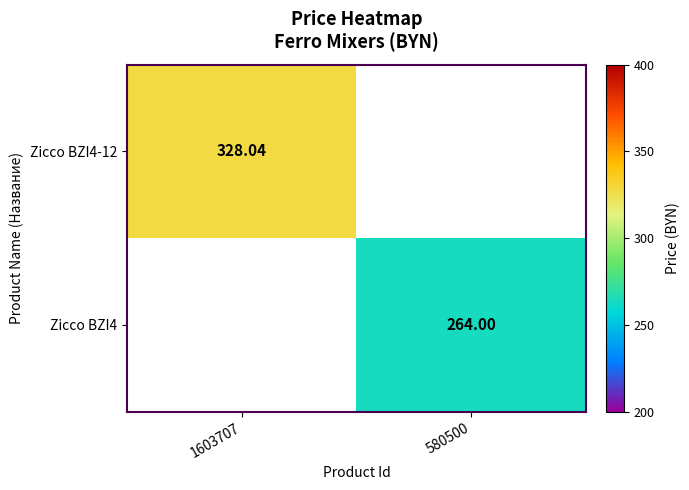

What is the minimum value shown in the chart?

264.0